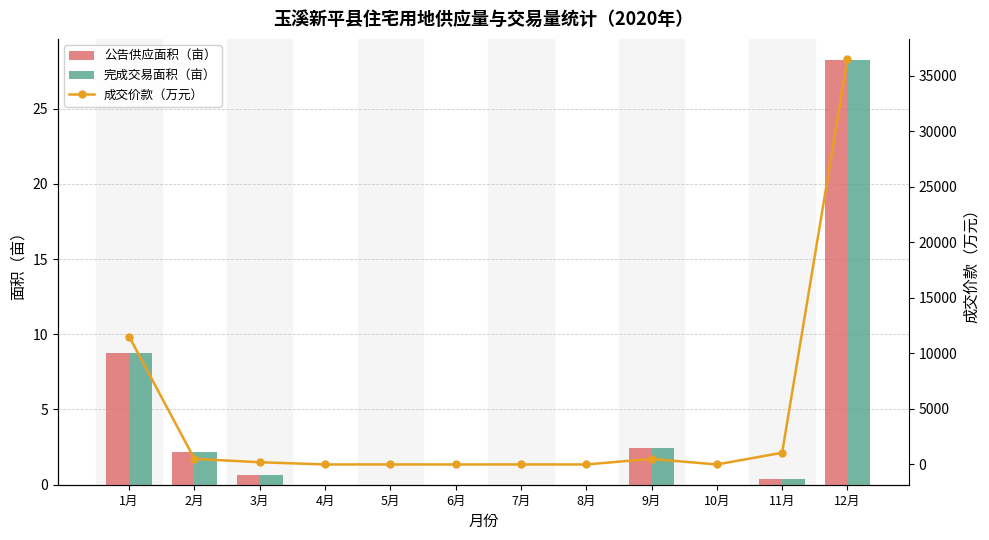

Is the value of 公告供应面积（亩） at 6月 greater than the value of 成交价款（万元） at 11月?

No